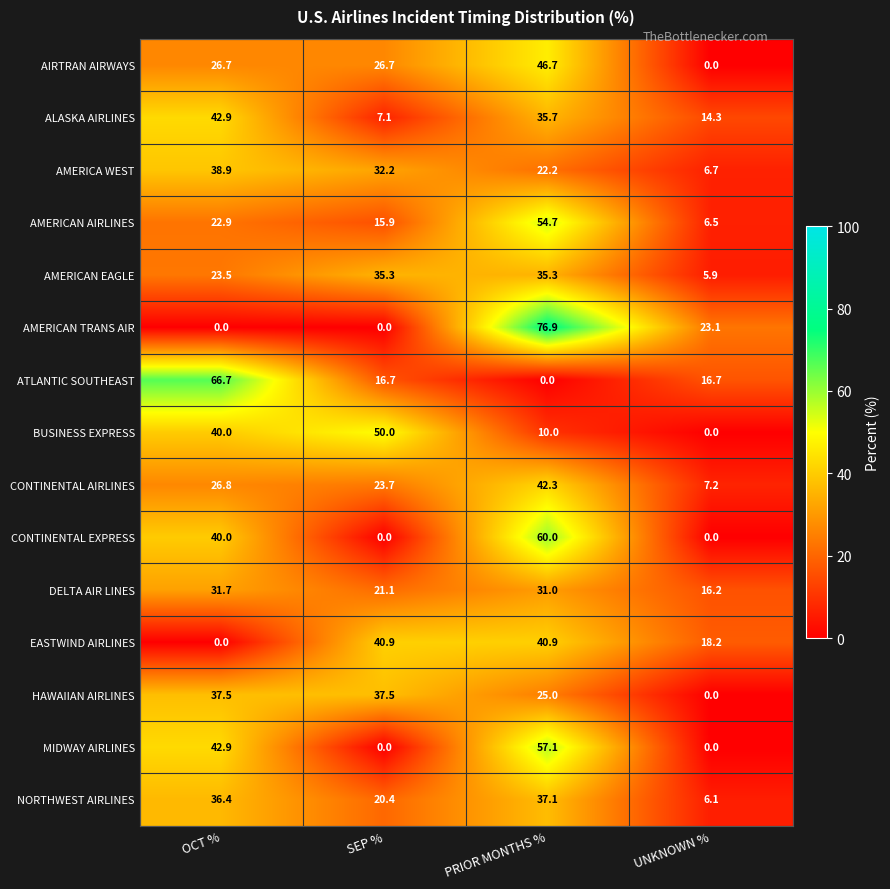

What is the approximate value of AMERICAN TRANS AIR at PRIOR MONTHS %?

76.9